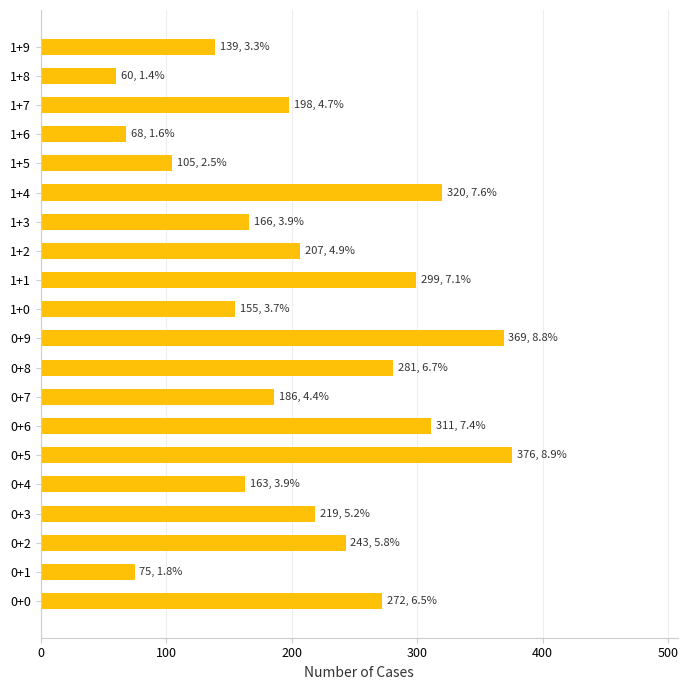

Between 1+0 and 1+6, which is larger?

1+0